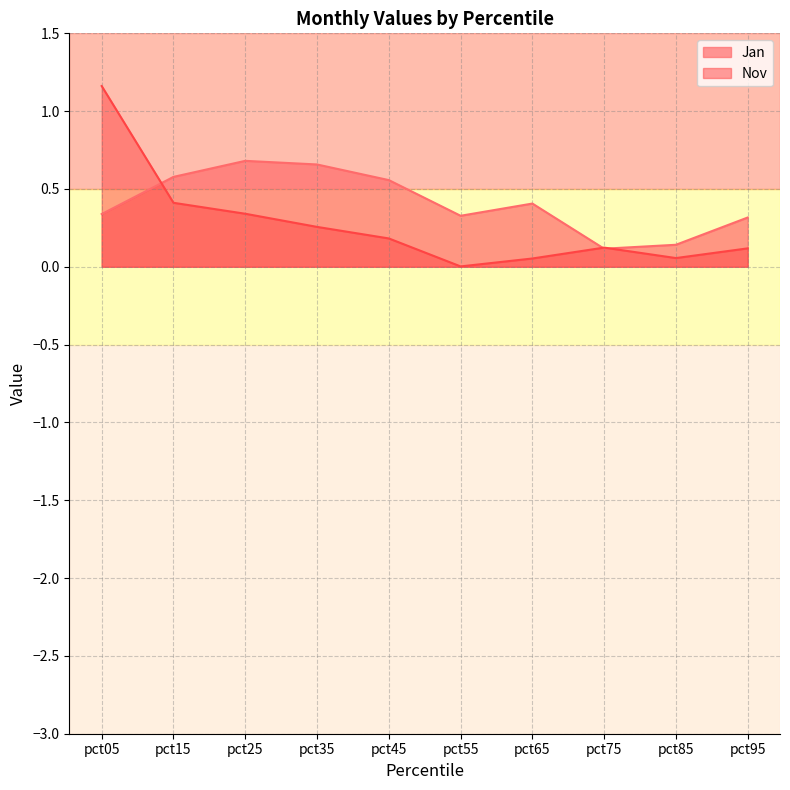

List the series in order of their overall mean, highest first.

Jan, Nov